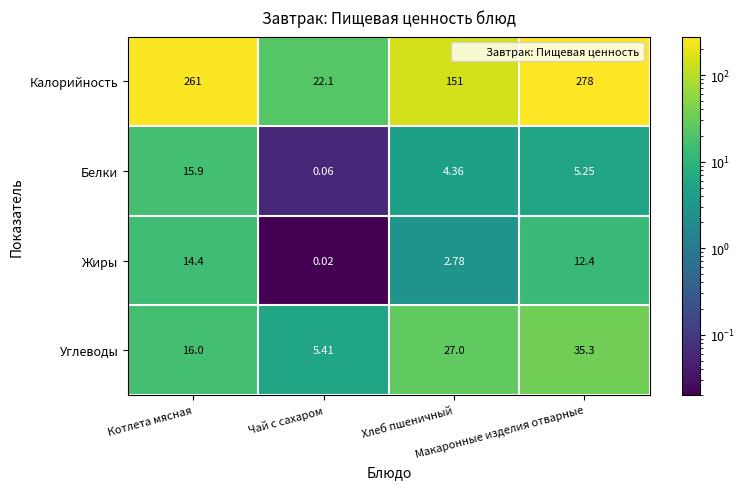

Which category has the lowest value across all series?

Чай с сахаром